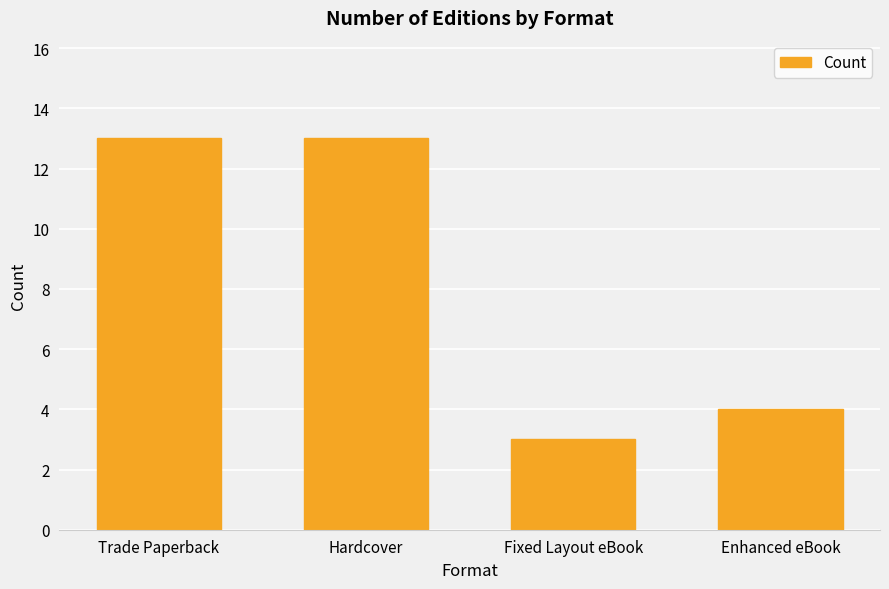

The value at Enhanced eBook is 6. True or false?

False